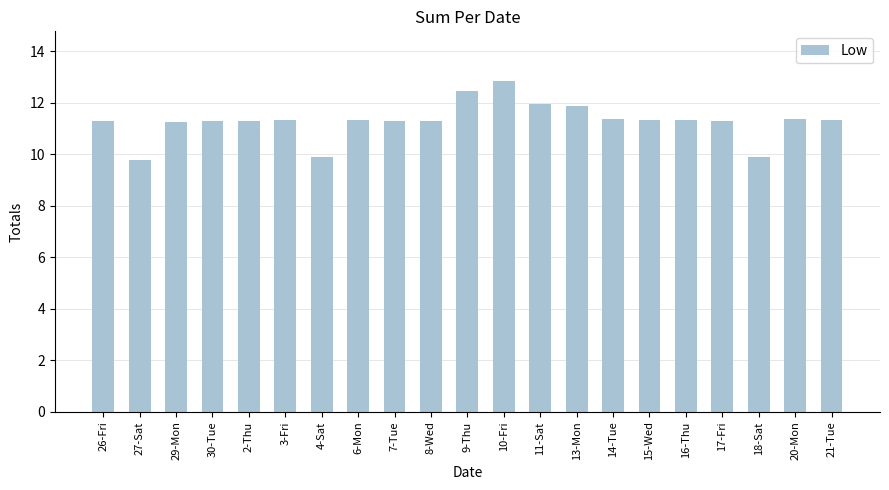

What is the sum of all values?

237.1